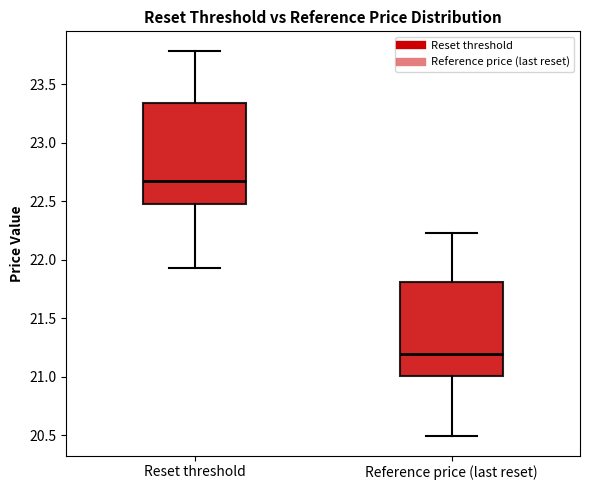

Comparing the boxes themselves (not the whiskers), which one is the tallest?

Reset threshold